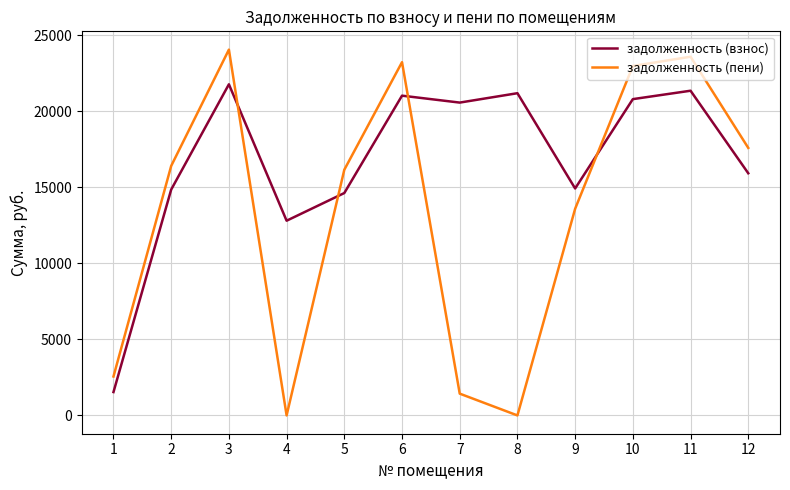

Rank the series by their average value, from highest to lowest.

задолженность (взнос), задолженность (пени)